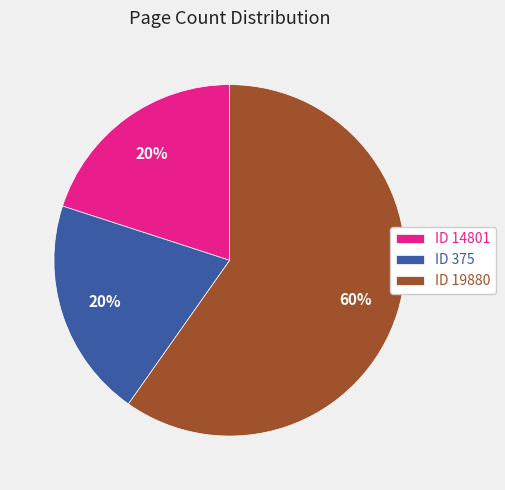

To the nearest percent, what portion does ID 14801 represent?

20%